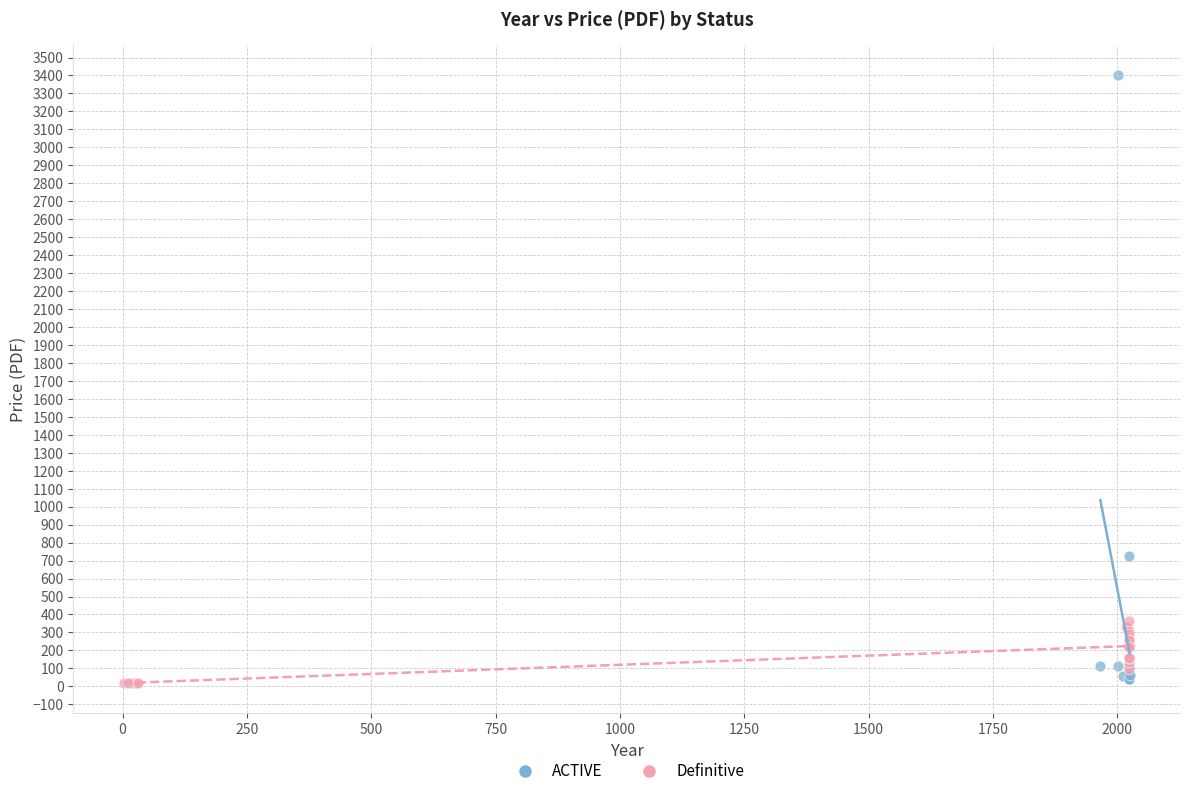

What are all the series names shown in the legend?

ACTIVE, Definitive